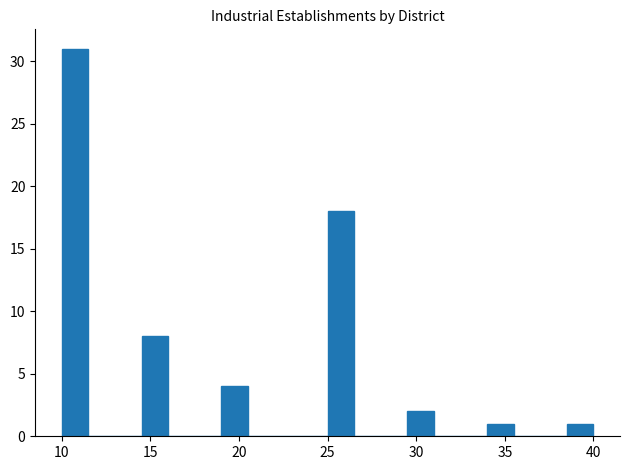

Read against the x-axis, roughly where is the centre of the tallest bar?

11.0